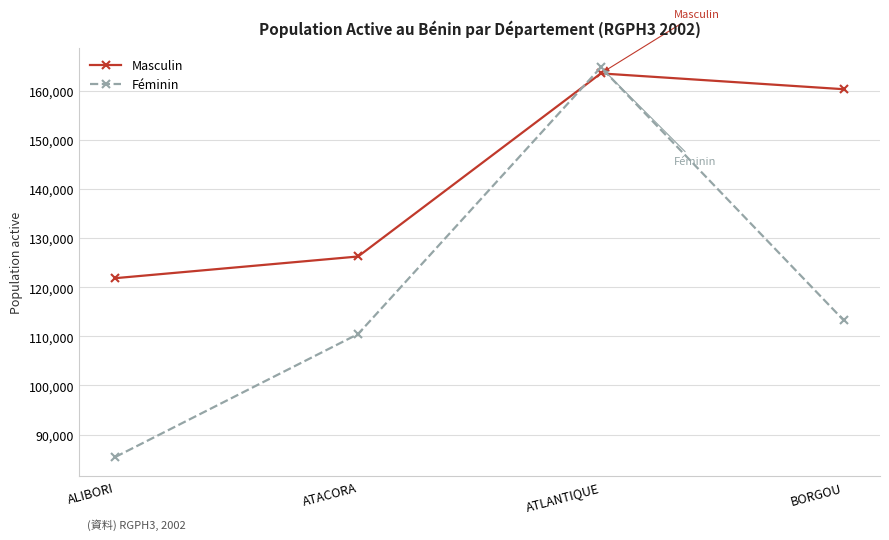

Which series has the largest total across all categories?

Masculin